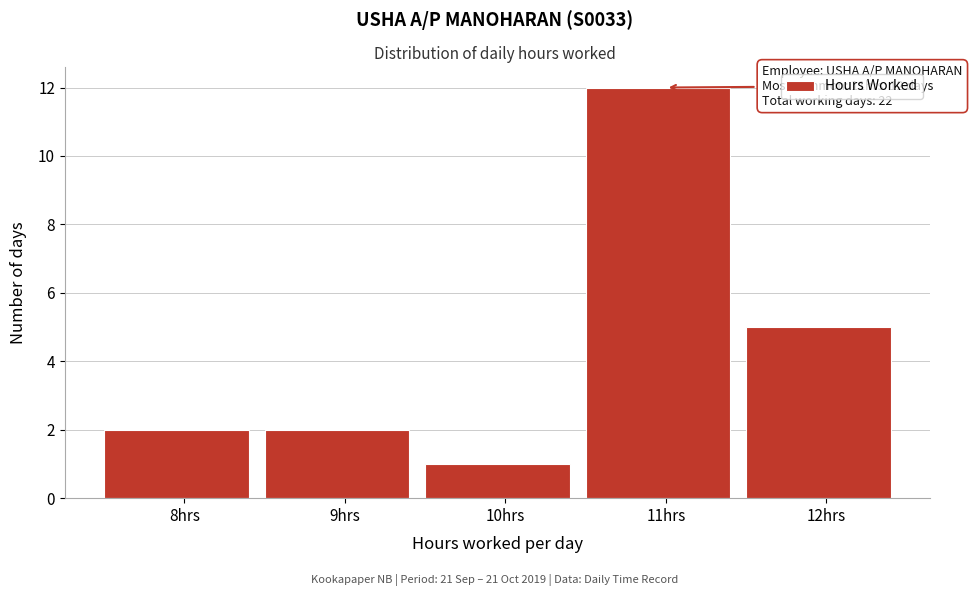

Which range on the x-axis has the tallest bar?

10.5 to 11.5